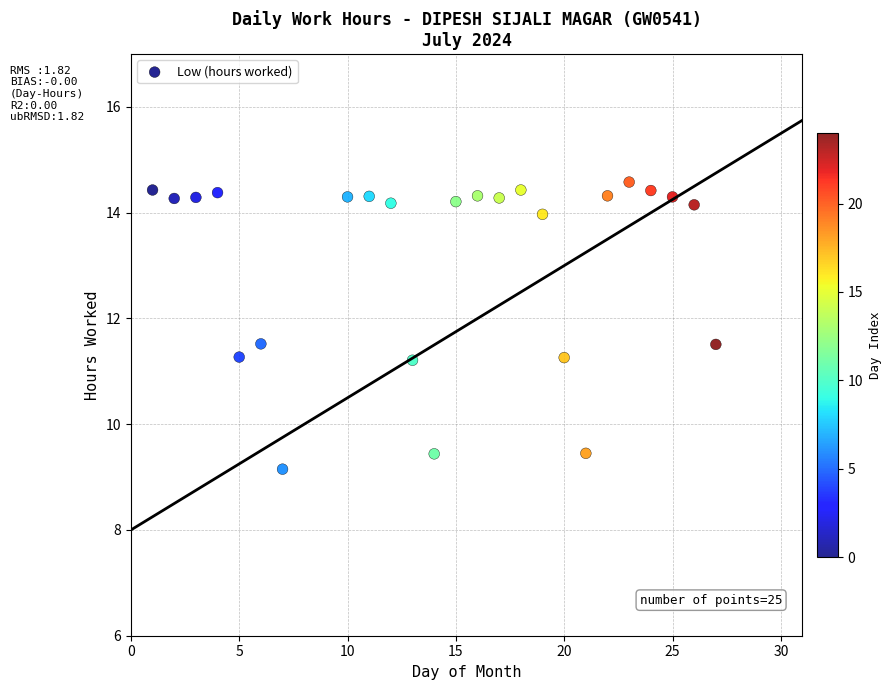

What is the range of X values (max minus min)?

26.0